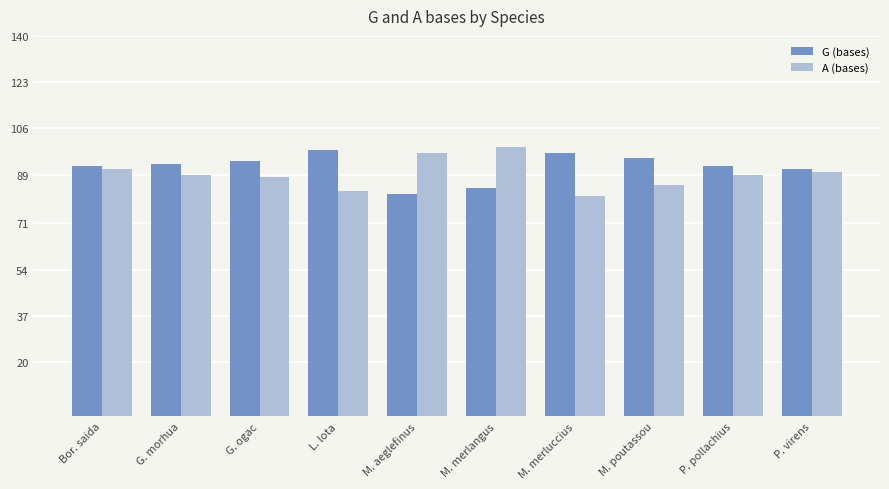

The value of G (bases) at M. merlangus is 44. True or false?

False